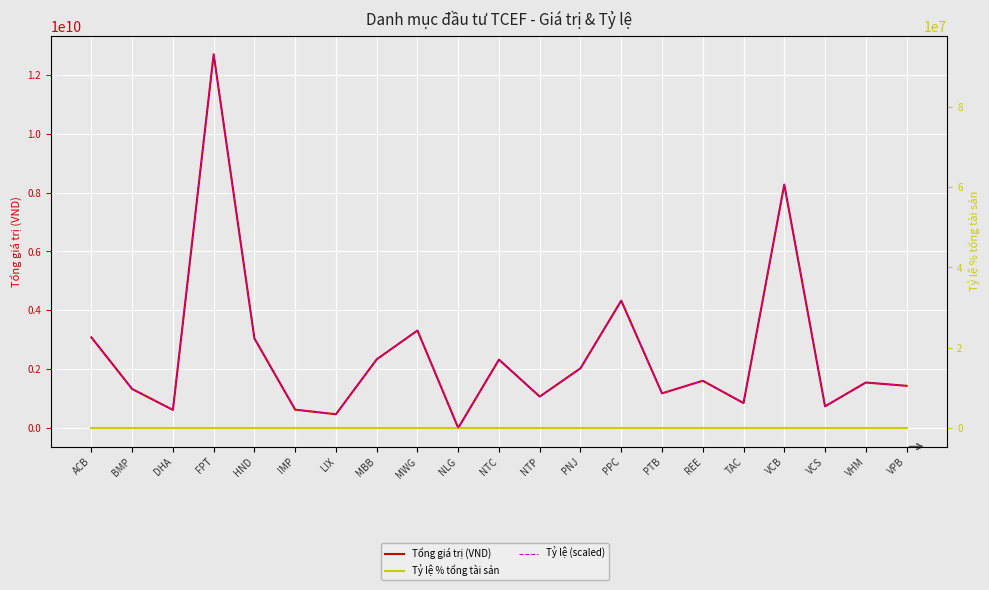

How many series are shown in this chart?

3